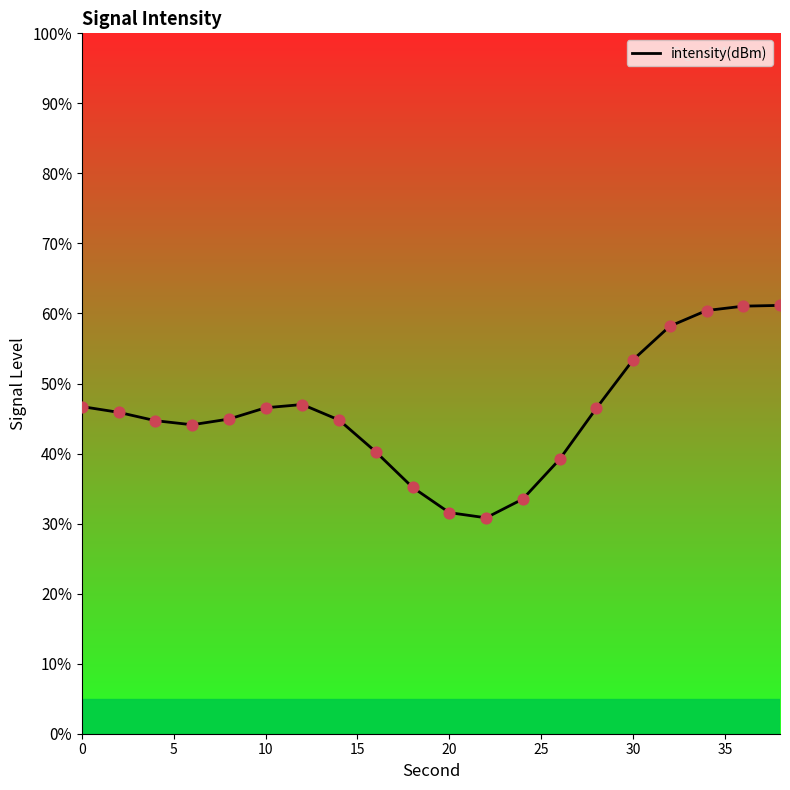

What is the smallest value displayed?

30.8